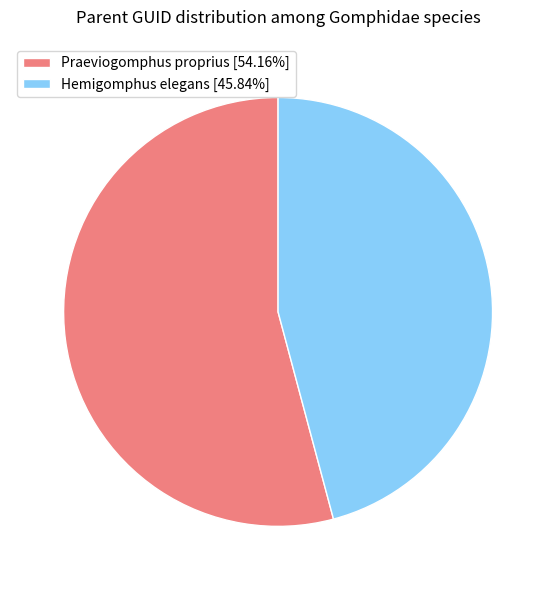

Is Hemigomphus elegans [45.84%] the majority of the pie?

No